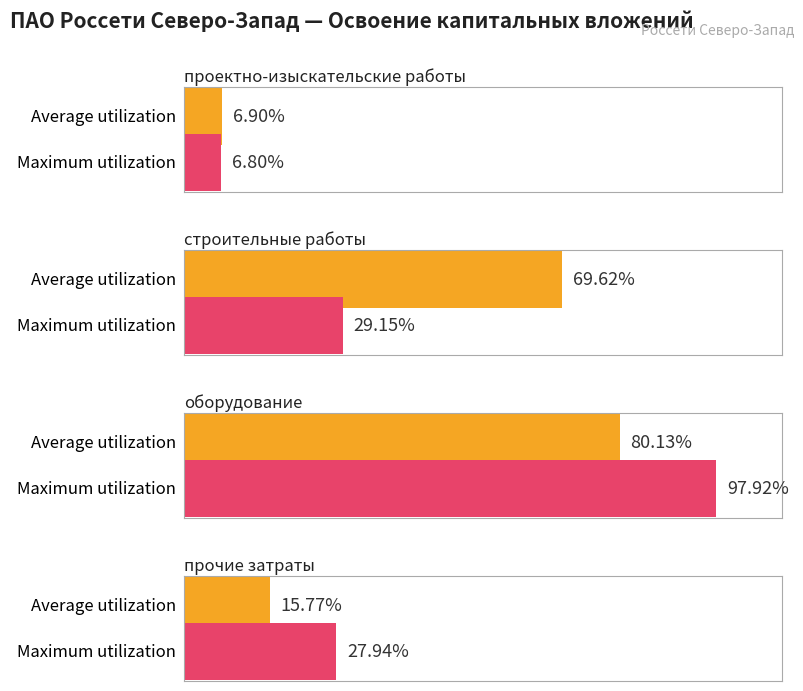

The Average utilization series shows 0.7 at строительные работы. True or false?

True